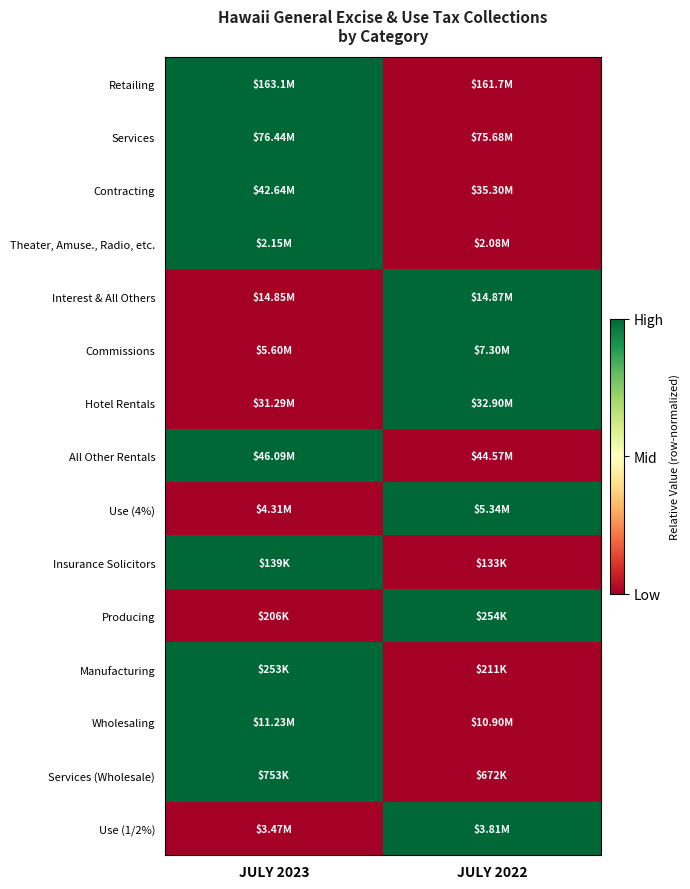

Between JULY 2023 and JULY 2022, which is larger?

JULY 2023